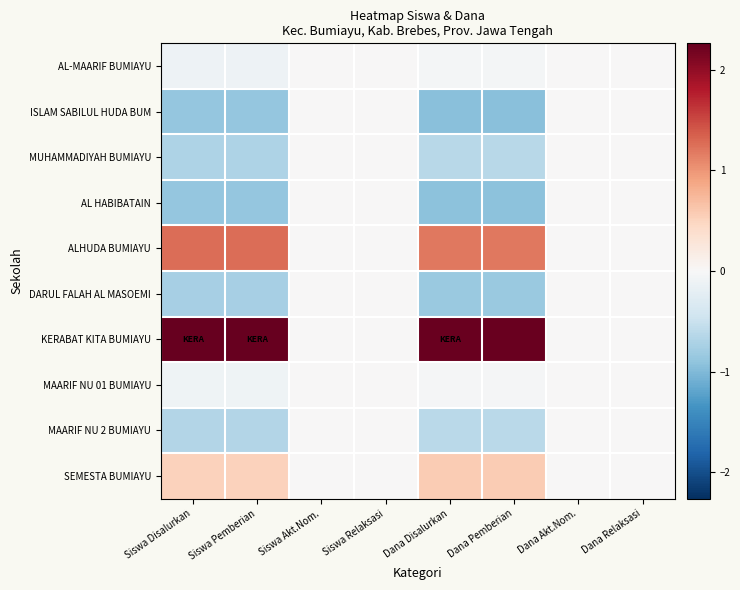

Count the number of categories in the chart.

8